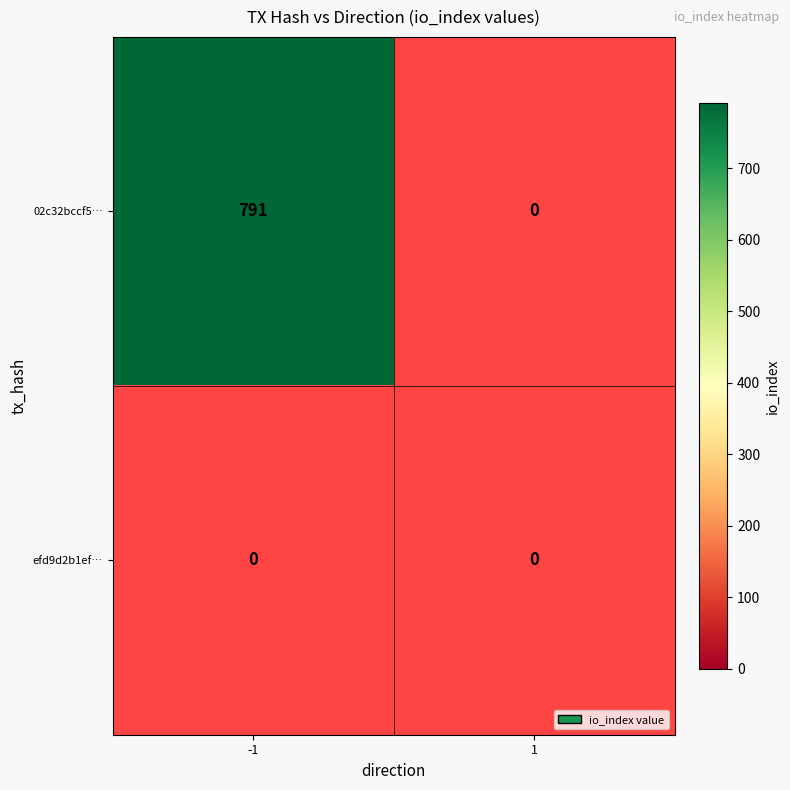

Rank the categories by 02c32bccf5797b3749e3d5a7d45115f331f67df value from highest to lowest.

-1, 1